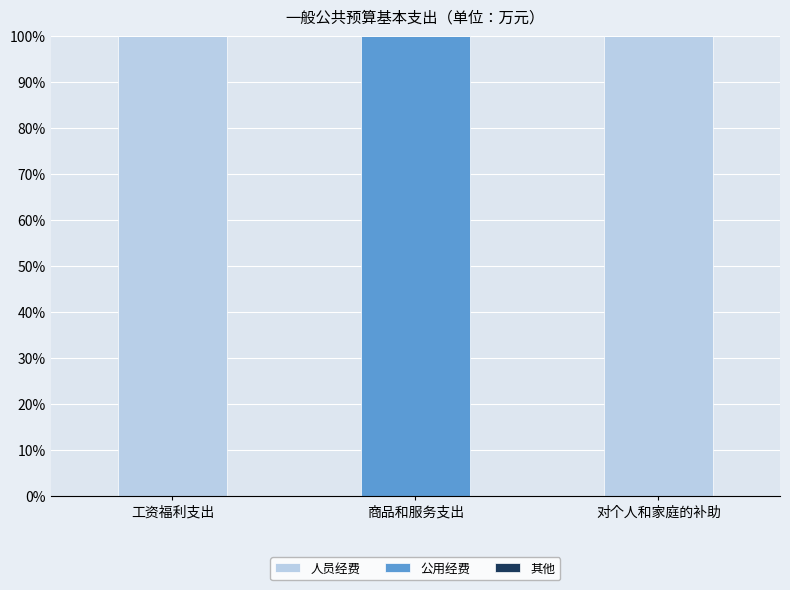

What is the total value across all series at 工资福利支出?

100